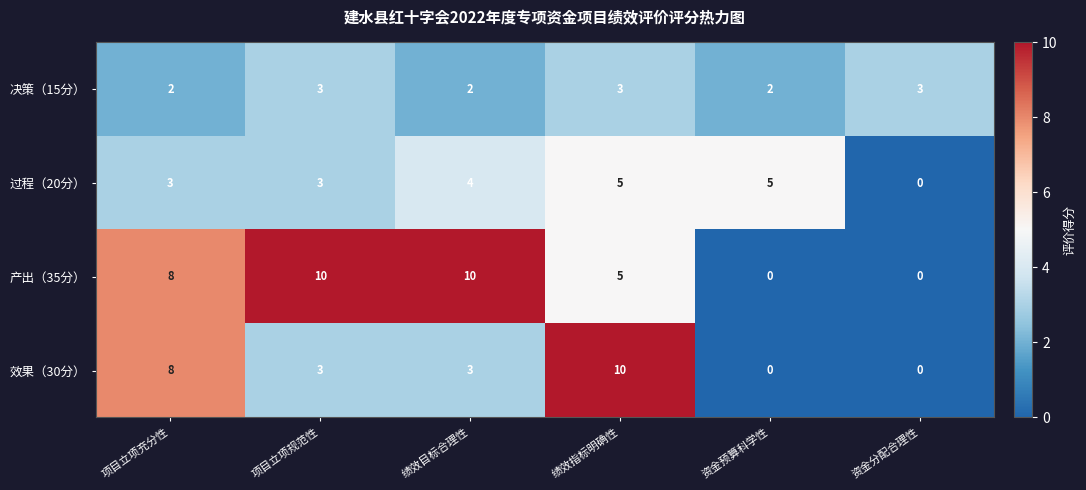

What is the difference between the highest and lowest values at 资金预算科学性?

5